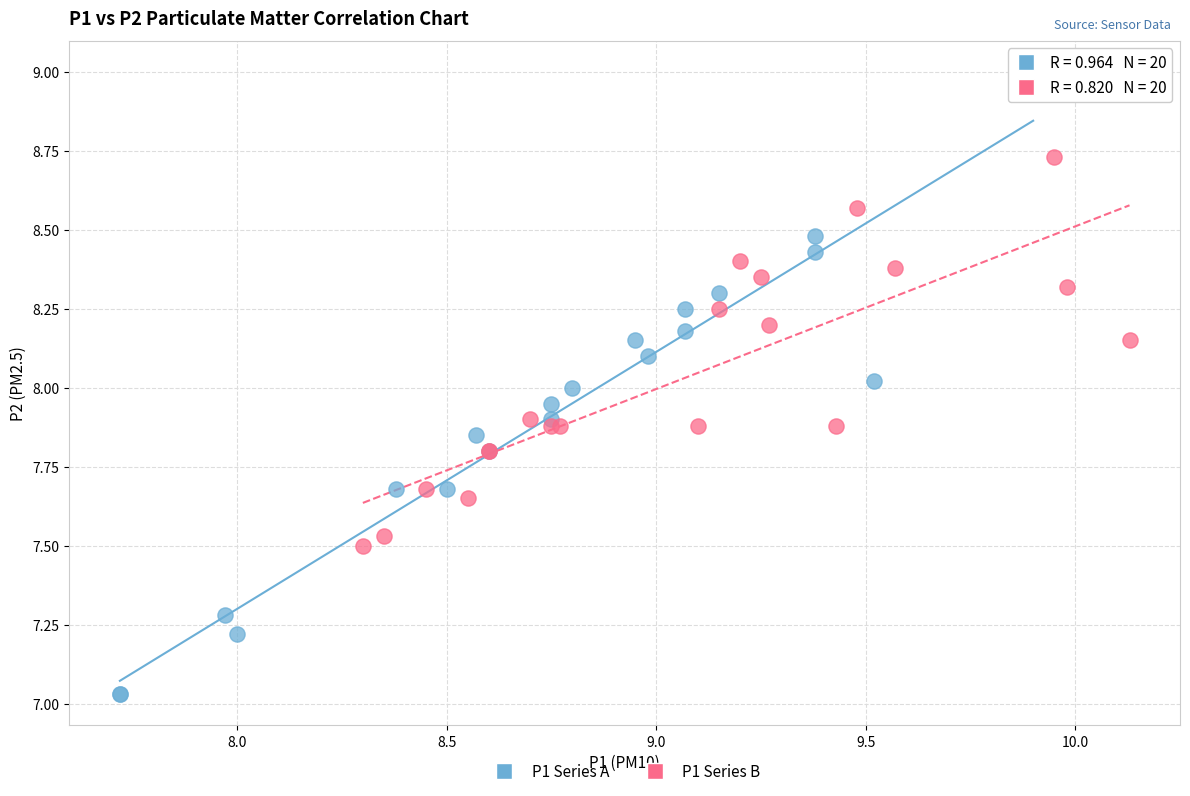

Which series reaches the maximum Y coordinate?

P1 Series A